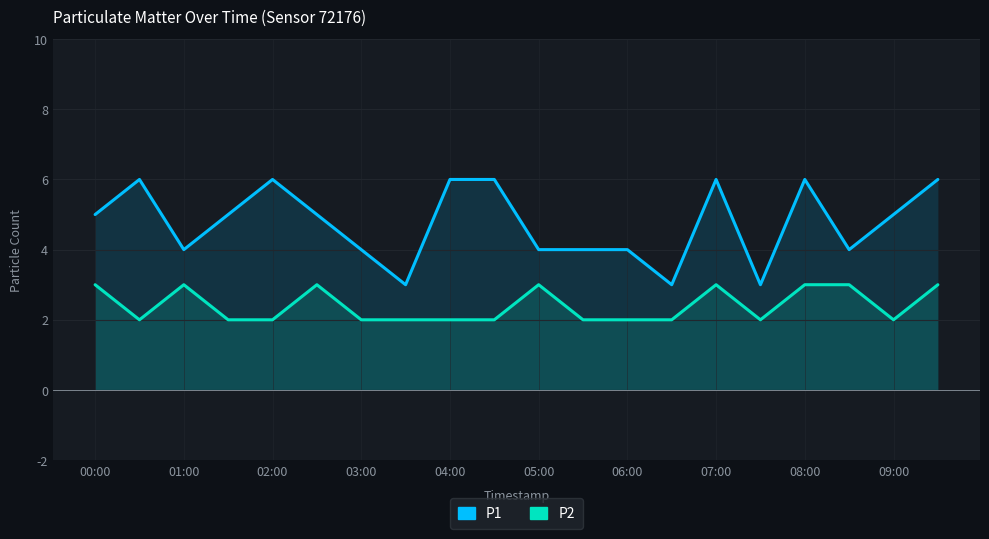

Rank the series by their maximum value, from lowest to highest.

P2, P1